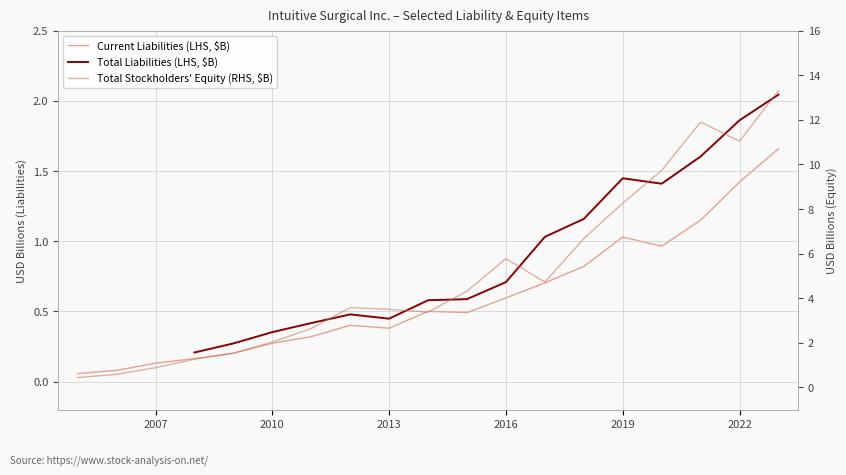

Count the number of categories in the chart.

19